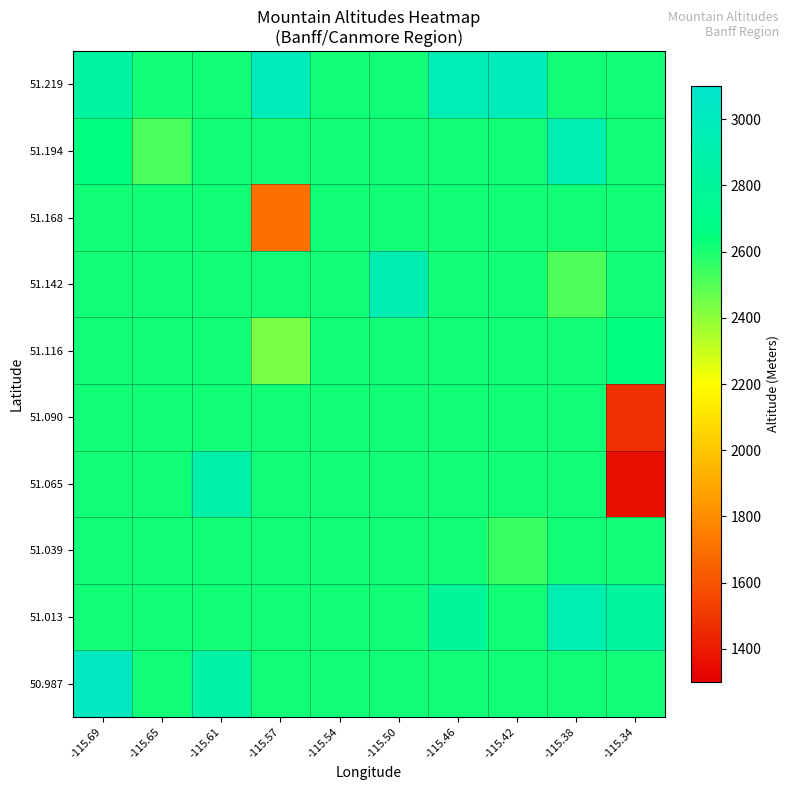

Reading left to right, extract all data points from this chart.

50.987: -115.69=3042.0	-115.65=2615.2	-115.61=2869.0	-115.57=2615.2	-115.54=2615.2	-115.50=2615.2	-115.46=2615.2	-115.42=2615.2	-115.38=2615.2	-115.34=2620.0
51.013: -115.69=2615.2	-115.65=2615.2	-115.61=2615.2	-115.57=2615.2	-115.54=2615.2	-115.50=2615.2	-115.46=2804.0	-115.42=2615.2	-115.38=2938.0	-115.34=2820.0
51.039: -115.69=2615.2	-115.65=2615.2	-115.61=2615.2	-115.57=2615.2	-115.54=2615.2	-115.50=2615.2	-115.46=2615.2	-115.42=2545.0	-115.38=2615.2	-115.34=2615.2
51.065: -115.69=2615.2	-115.65=2615.2	-115.61=2902.0	-115.57=2615.2	-115.54=2615.2	-115.50=2615.2	-115.46=2615.2	-115.42=2615.2	-115.38=2615.2	-115.34=1360.0
51.090: -115.69=2615.2	-115.65=2615.2	-115.61=2615.2	-115.57=2615.2	-115.54=2615.2	-115.50=2615.2	-115.46=2615.2	-115.42=2615.2	-115.38=2615.2	-115.34=1473.0
51.116: -115.69=2615.2	-115.65=2615.2	-115.61=2615.2	-115.57=2438.0	-115.54=2615.2	-115.50=2615.2	-115.46=2615.2	-115.42=2615.2	-115.38=2615.2	-115.34=2647.4
51.142: -115.69=2615.2	-115.65=2615.2	-115.61=2615.2	-115.57=2615.2	-115.54=2615.2	-115.50=2949.0	-115.46=2615.2	-115.42=2615.2	-115.38=2515.0	-115.34=2615.2
51.168: -115.69=2615.2	-115.65=2615.2	-115.61=2615.2	-115.57=1692.0	-115.54=2615.2	-115.50=2615.2	-115.46=2615.2	-115.42=2615.2	-115.38=2615.2	-115.34=2615.2
51.194: -115.69=2648.0	-115.65=2522.0	-115.61=2615.2	-115.57=2615.2	-115.54=2615.2	-115.50=2615.2	-115.46=2615.2	-115.42=2615.2	-115.38=2934.0	-115.34=2615.2
51.219: -115.69=2859.0	-115.65=2615.2	-115.61=2615.2	-115.57=2998.0	-115.54=2615.2	-115.50=2615.2	-115.46=2964.0	-115.42=2995.0	-115.38=2615.2	-115.34=2615.2